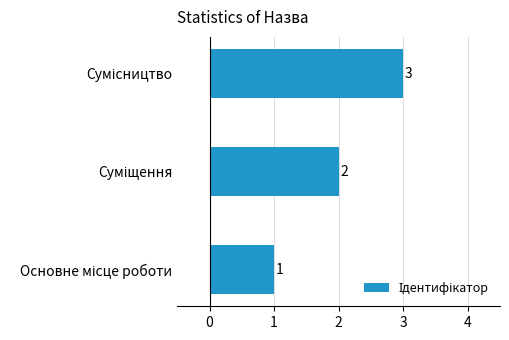

What is the maximum value shown in the chart?

3